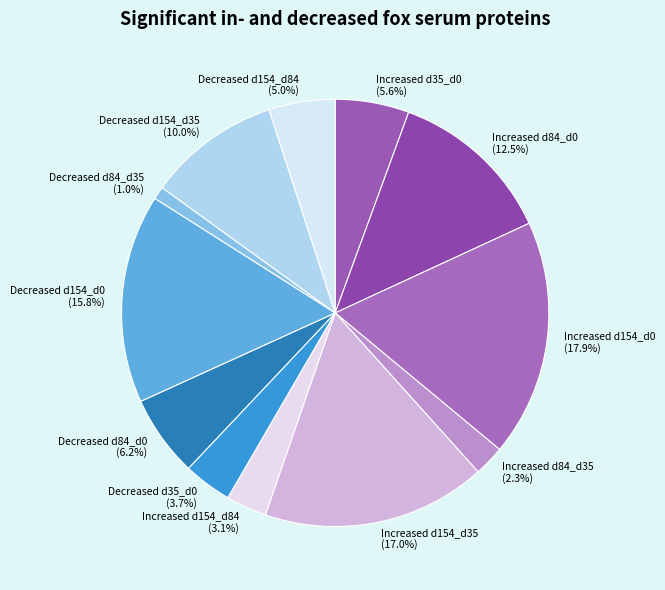

Rank the categories by value from highest to lowest.

Increased d154_d0, Increased d154_d35, Decreased d154_d0, Increased d84_d0, Decreased d154_d35, Decreased d84_d0, Increased d35_d0, Decreased d154_d84, Decreased d35_d0, Increased d154_d84, Increased d84_d35, Decreased d84_d35